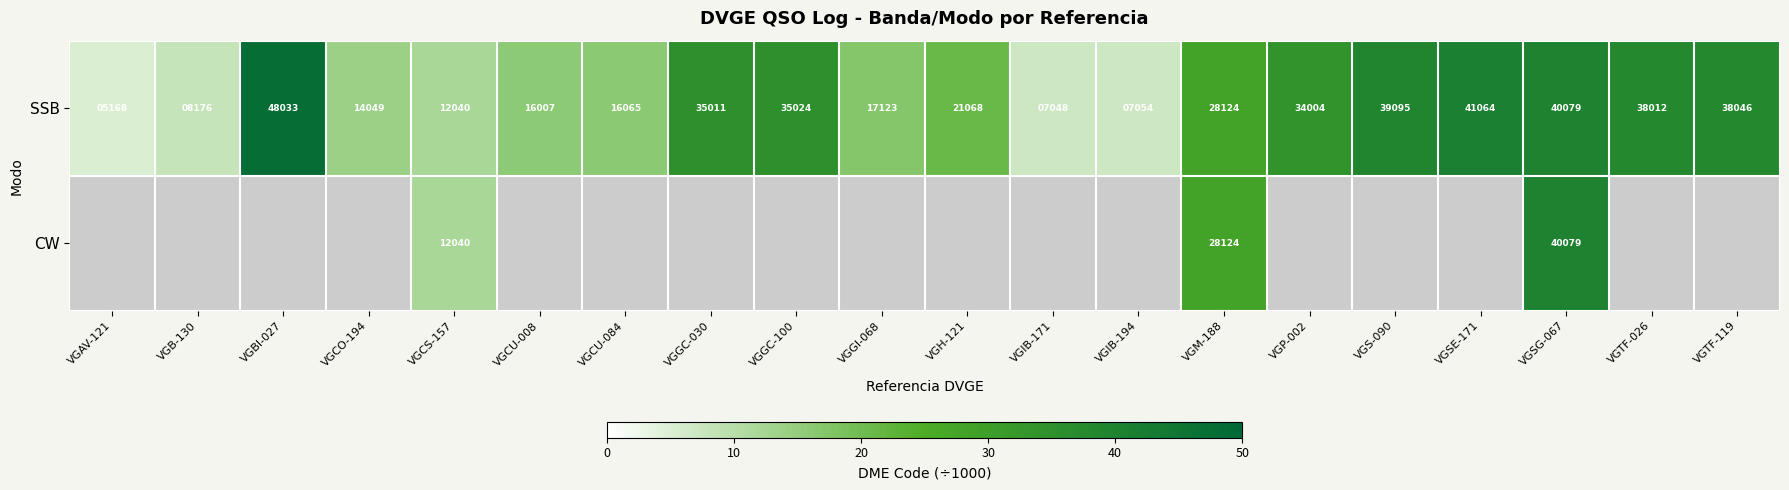

What is the difference between the SSB values at VGTF-119 and VGP-002?

4042